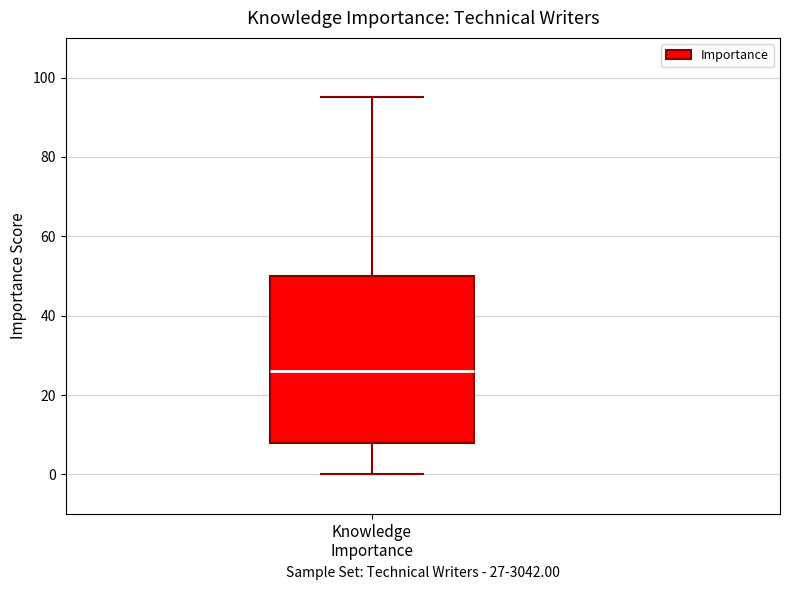

Transcribe this box plot: give where the median line is, the range the box spans, and where the two whiskers end, as read against the y-axis. The values are not printed on the chart, so give them approximately, as read against the axis.

median 26, box 8 to 50, whiskers 0 to 96